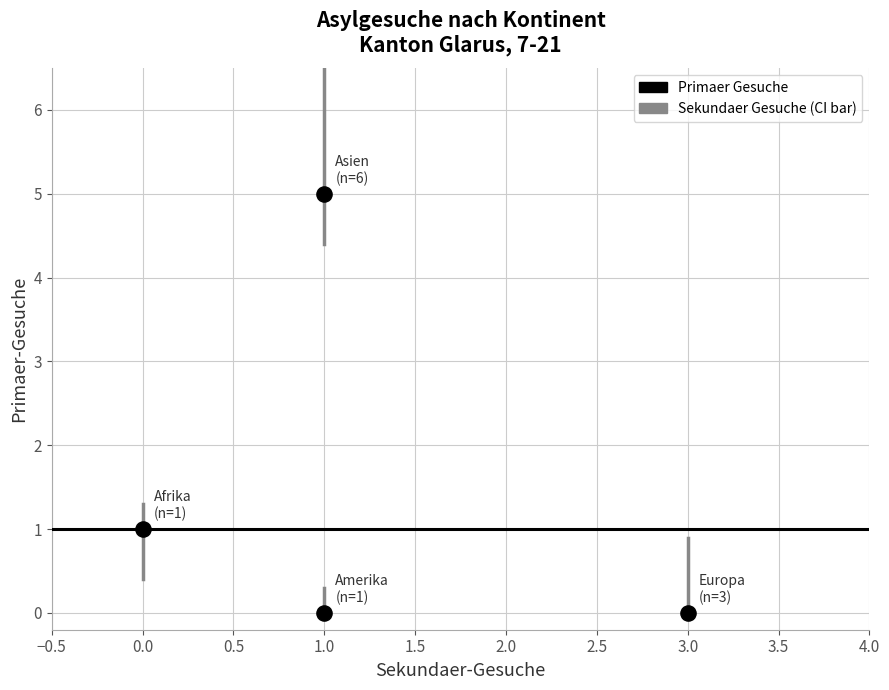

What is the range of X values (max minus min)?

3